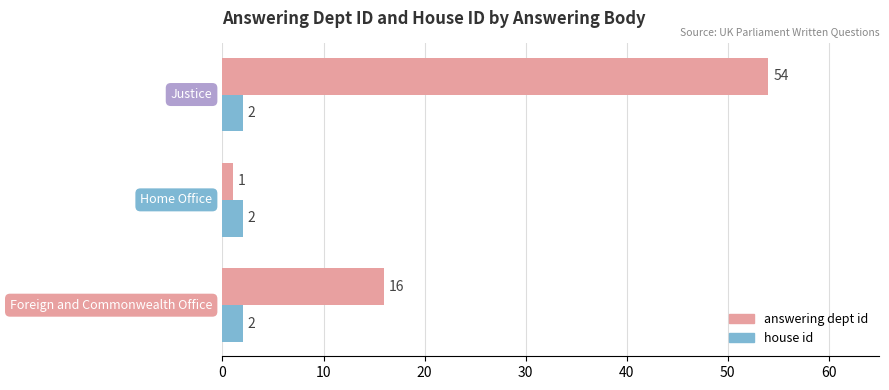

How many answering dept id values are between 1 and 54?

3